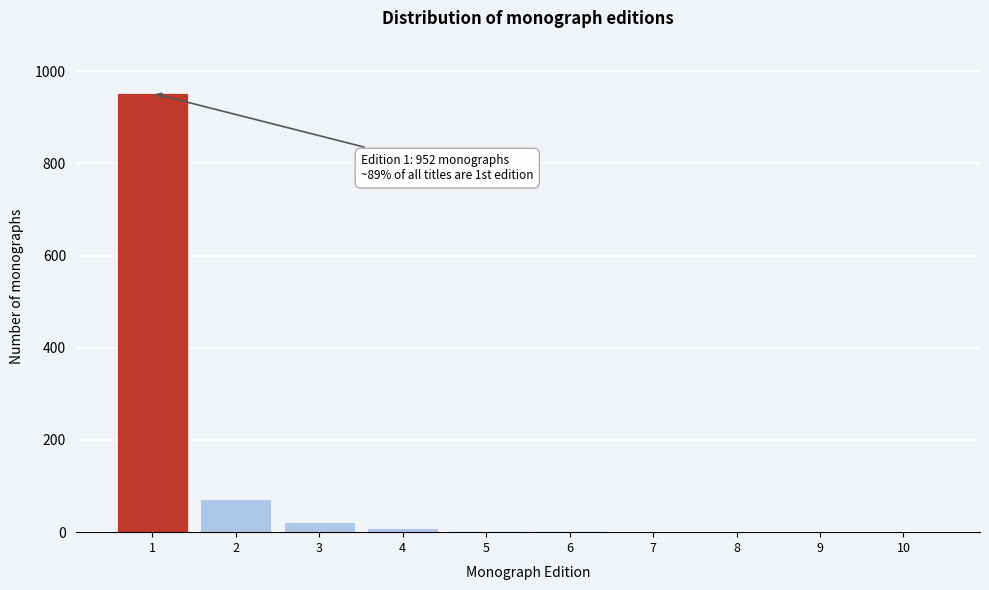

What is the greatest value displayed?

952